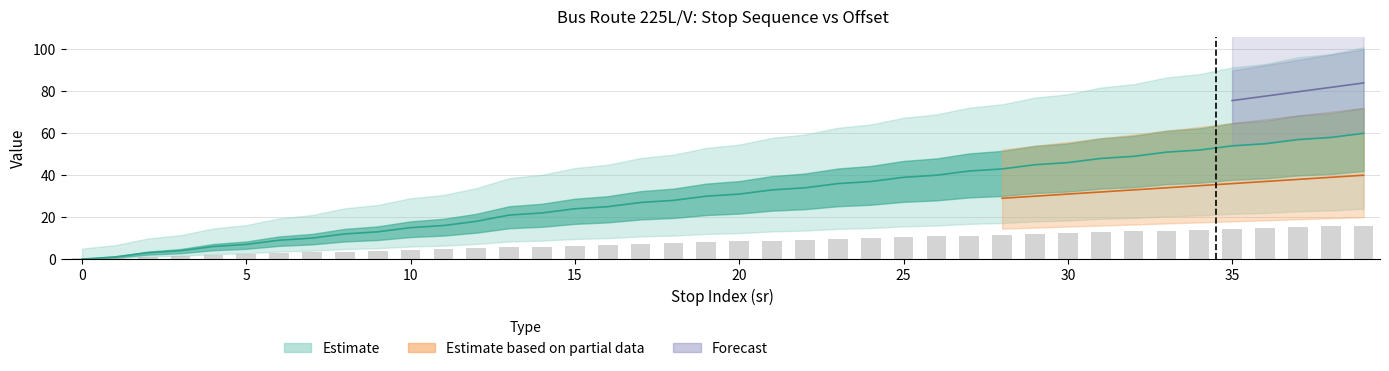

What is the approximate value of stop_sequence at 37?

15.2